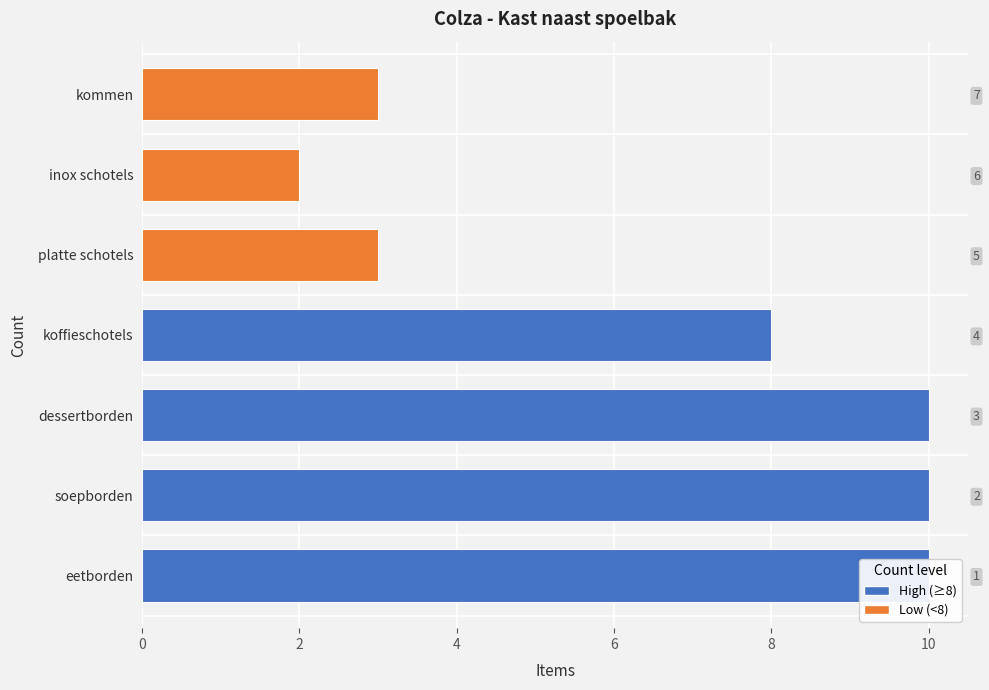

What is the value of the 5th bar from the left?

3